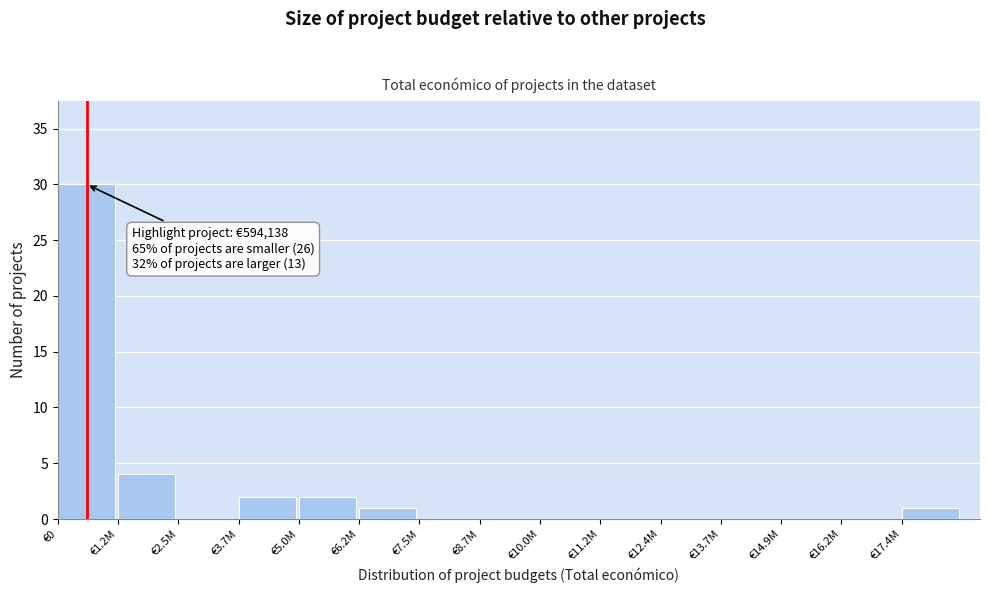

Reading left to right, what are all the values shown in this chart?

€0=30	€1.2M=4	€2.5M=0	€3.7M=2	€5.0M=2	€6.2M=1	€7.5M=0	€8.7M=0	€10.0M=0	€11.2M=0	€12.4M=0	€13.7M=0	€14.9M=0	€16.2M=0	€17.4M=1